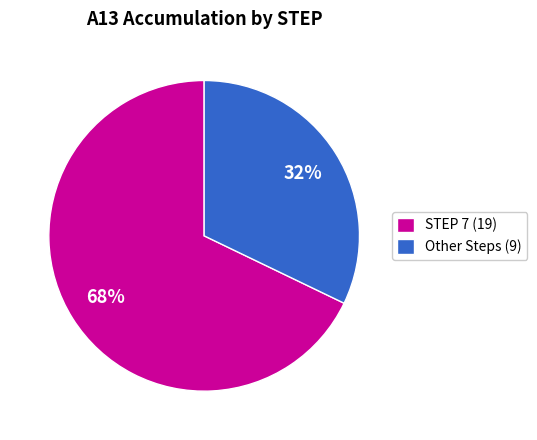

Which category has the biggest portion of the pie?

STEP 7 (19)